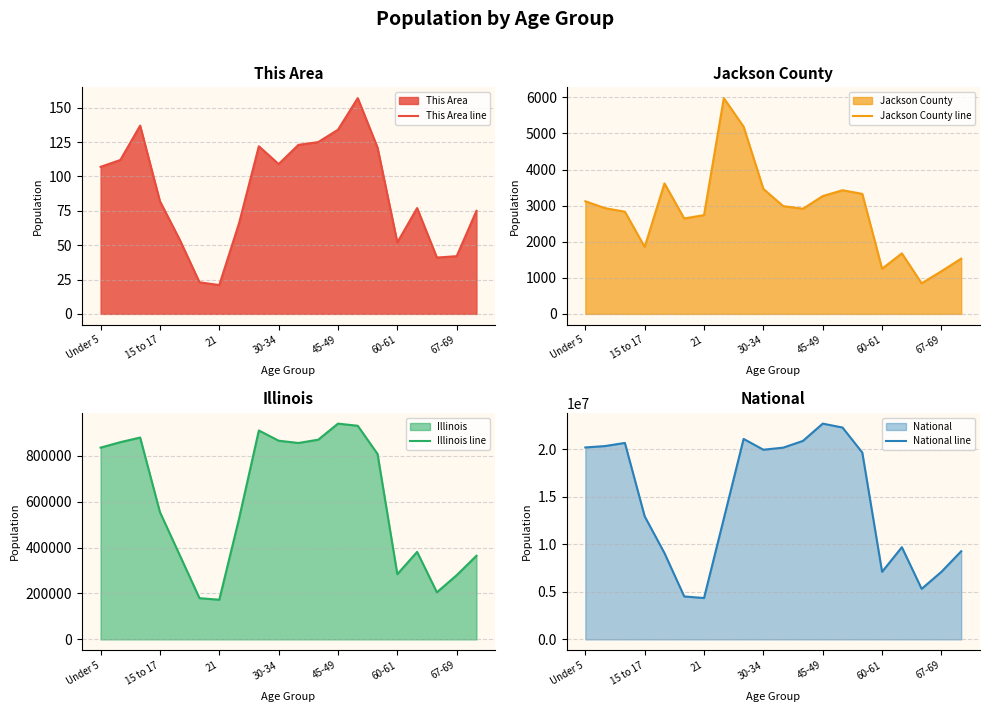

Is it true that This Area line equals 42 at 67-69?

True